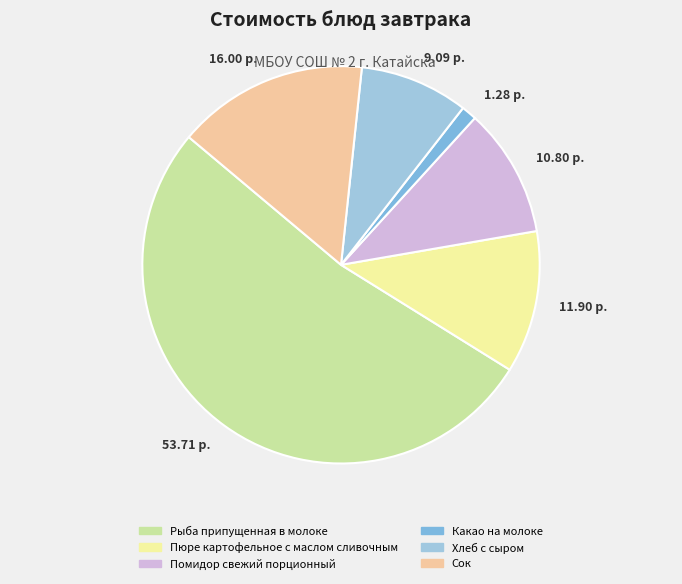

Combined, what portion of the pie is Хлеб с сыром and Сок?

24.4%